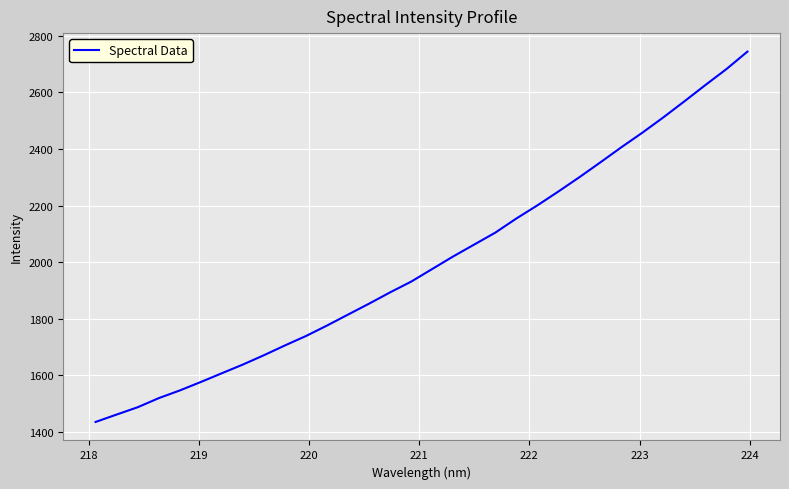

What is the difference between the maximum and minimum values?

1309.1